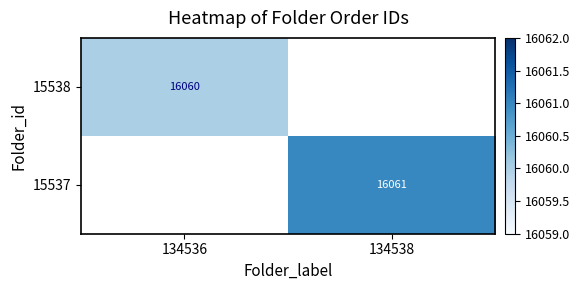

Is it true that 15538 equals 16060 at 134536?

True